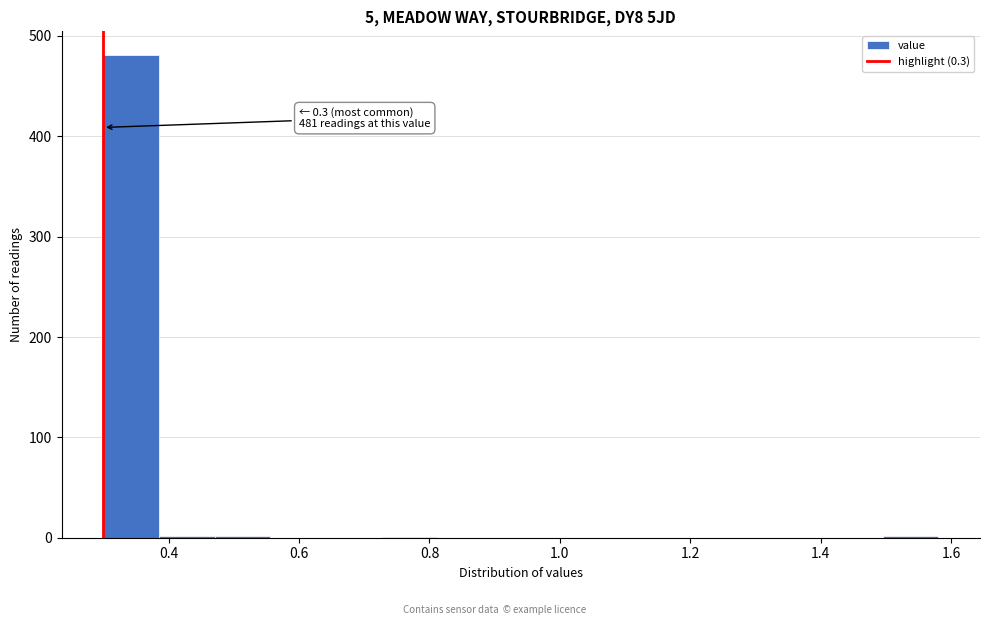

Over which range of the x-axis is the bar tallest?

0.30 to 0.38